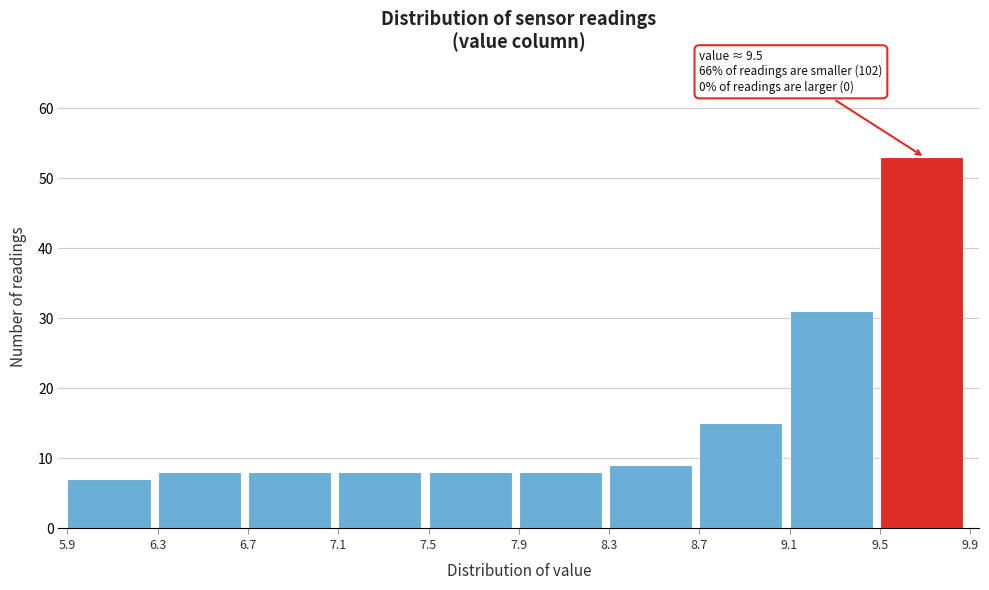

Which range on the x-axis has the tallest bar?

9.5 to 9.9